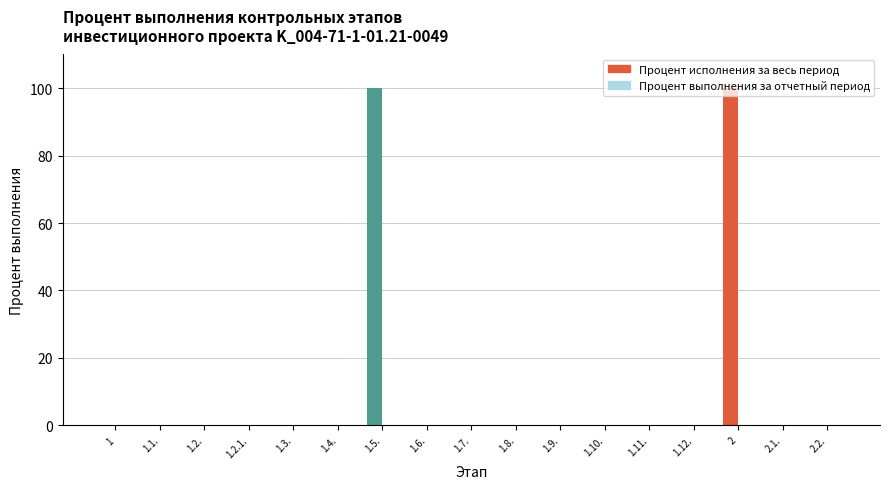

How many bars are there in total?

34